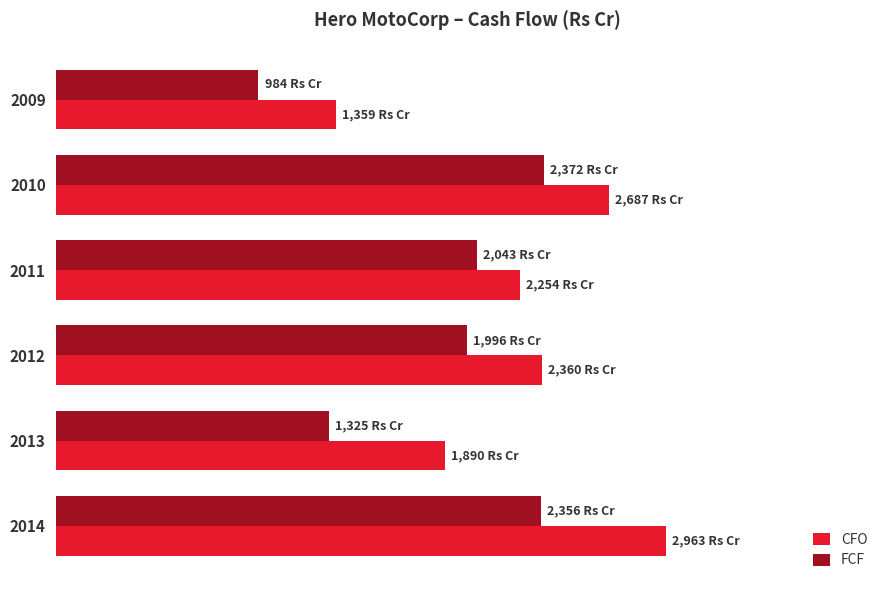

What is the value of the FCF bar at the 2nd from the left?

2371.6